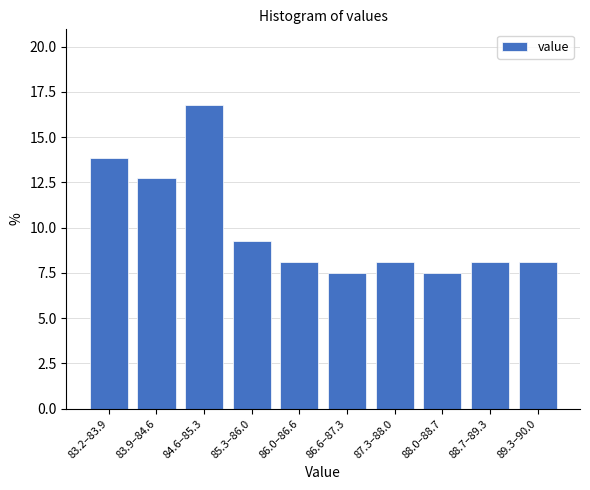

Reading left to right, list all the values displayed in this chart.

83.2–83.9=13.9	83.9–84.6=12.7	84.6–85.3=16.8	85.3–86.0=9.2	86.0–86.6=8.1	86.6–87.3=7.5	87.3–88.0=8.1	88.0–88.7=7.5	88.7–89.3=8.1	89.3–90.0=8.1